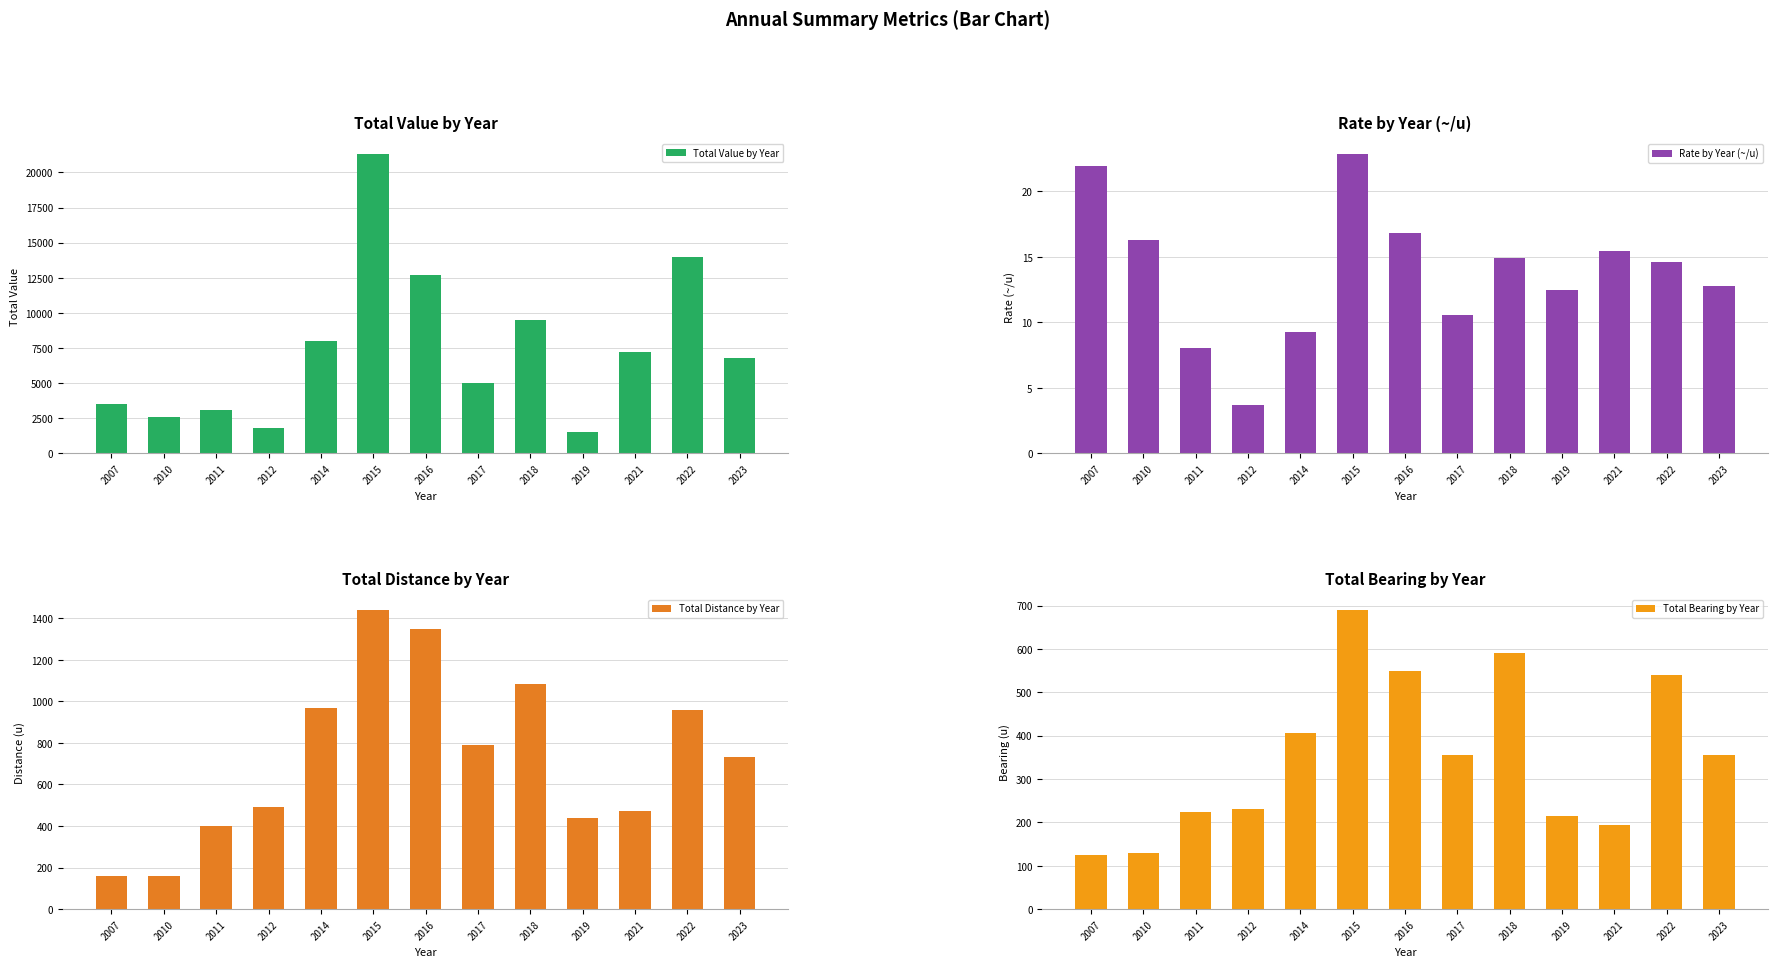

The value of Rate by Year (~/u) at 2017 is 10.6. True or false?

True